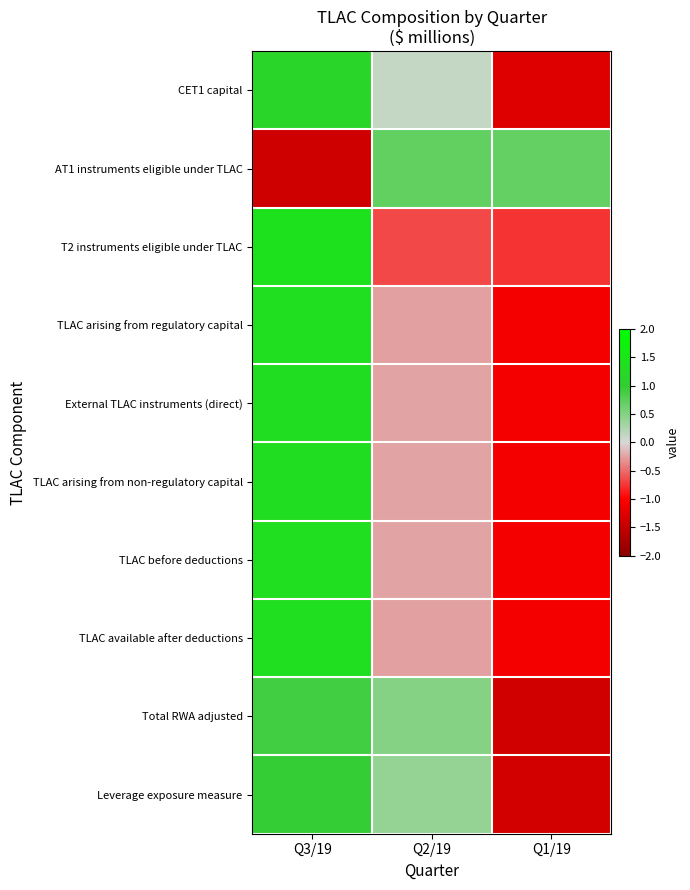

Reading left to right, list all the values displayed in this chart.

CET1 capital: Q3/19=1.2	Q2/19=0.1	Q1/19=-1.3
AT1 instruments eligible under TLAC: Q3/19=-1.4	Q2/19=0.7	Q1/19=0.7
T2 instruments eligible under TLAC: Q3/19=1.4	Q2/19=-0.7	Q1/19=-0.8
TLAC arising from regulatory capital: Q3/19=1.3	Q2/19=-0.3	Q1/19=-1.1
External TLAC instruments (direct): Q3/19=1.3	Q2/19=-0.2	Q1/19=-1.1
TLAC arising from non-regulatory capital: Q3/19=1.3	Q2/19=-0.2	Q1/19=-1.1
TLAC before deductions: Q3/19=1.3	Q2/19=-0.2	Q1/19=-1.1
TLAC available after deductions: Q3/19=1.3	Q2/19=-0.3	Q1/19=-1.1
Total RWA adjusted: Q3/19=0.9	Q2/19=0.5	Q1/19=-1.4
Leverage exposure measure: Q3/19=1.0	Q2/19=0.4	Q1/19=-1.4